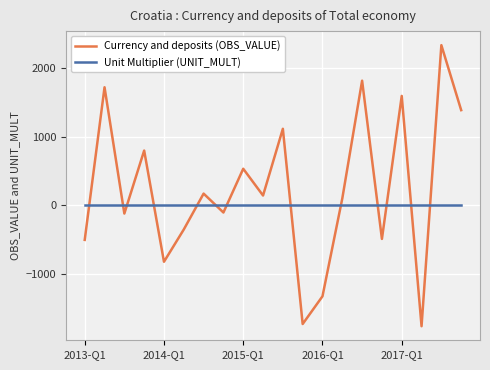

After their last crossing, which series has the higher values: Currency and deposits (OBS_VALUE) or Unit Multiplier (UNIT_MULT)?

Currency and deposits (OBS_VALUE)